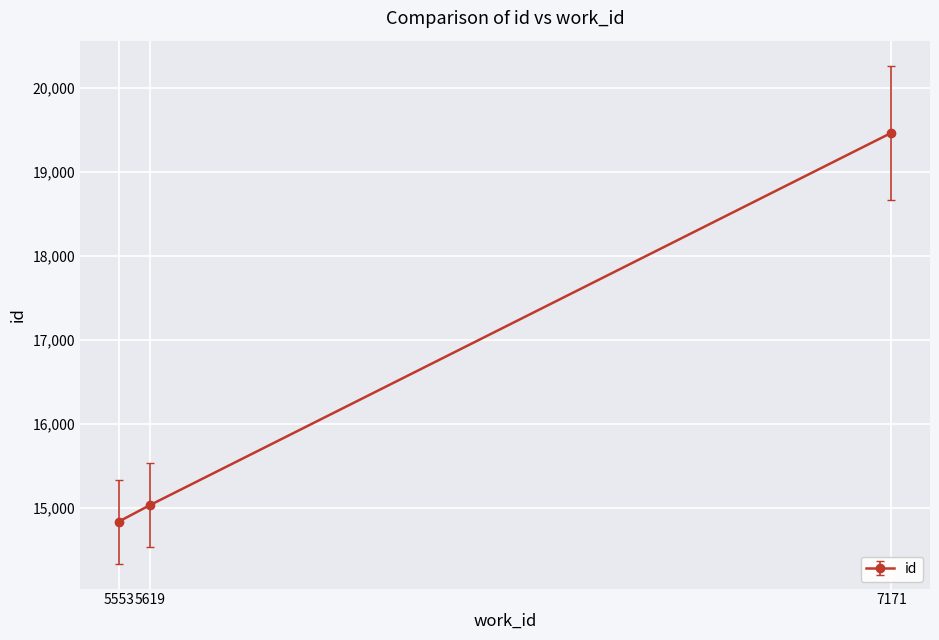

Count the number of data series in this chart.

1